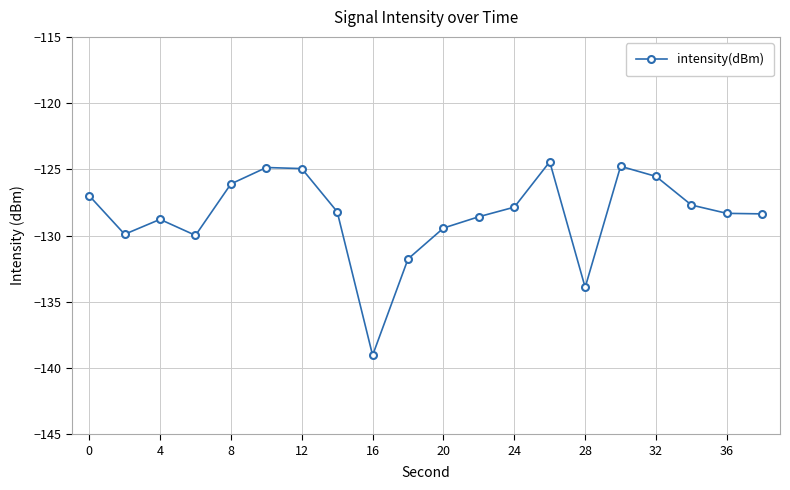

True or false: there are more than 1 points higher than both neighbors.

True